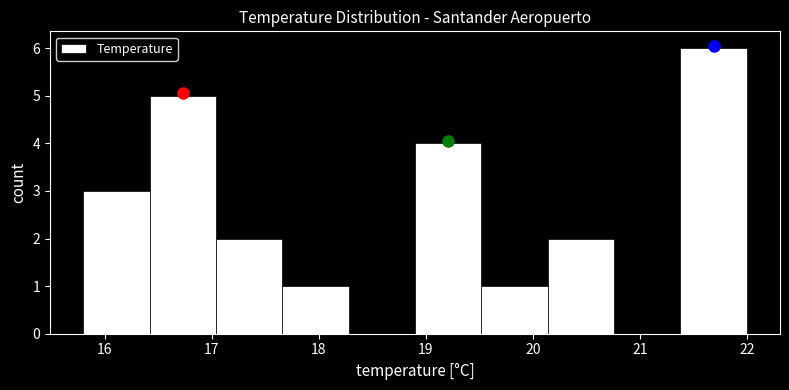

Over which range of the x-axis is the bar tallest?

21.38 to 22.00